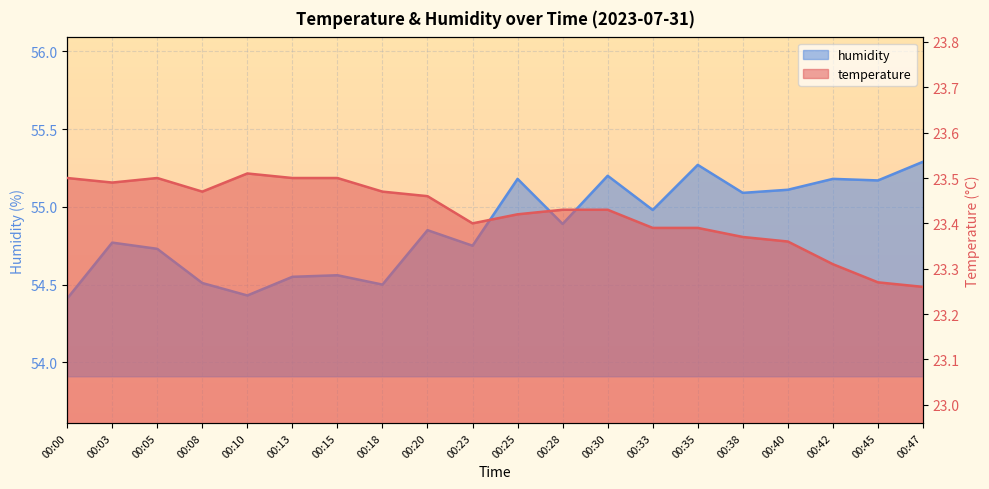

What is the difference between the second highest and minimum values in the temperature series?

0.2